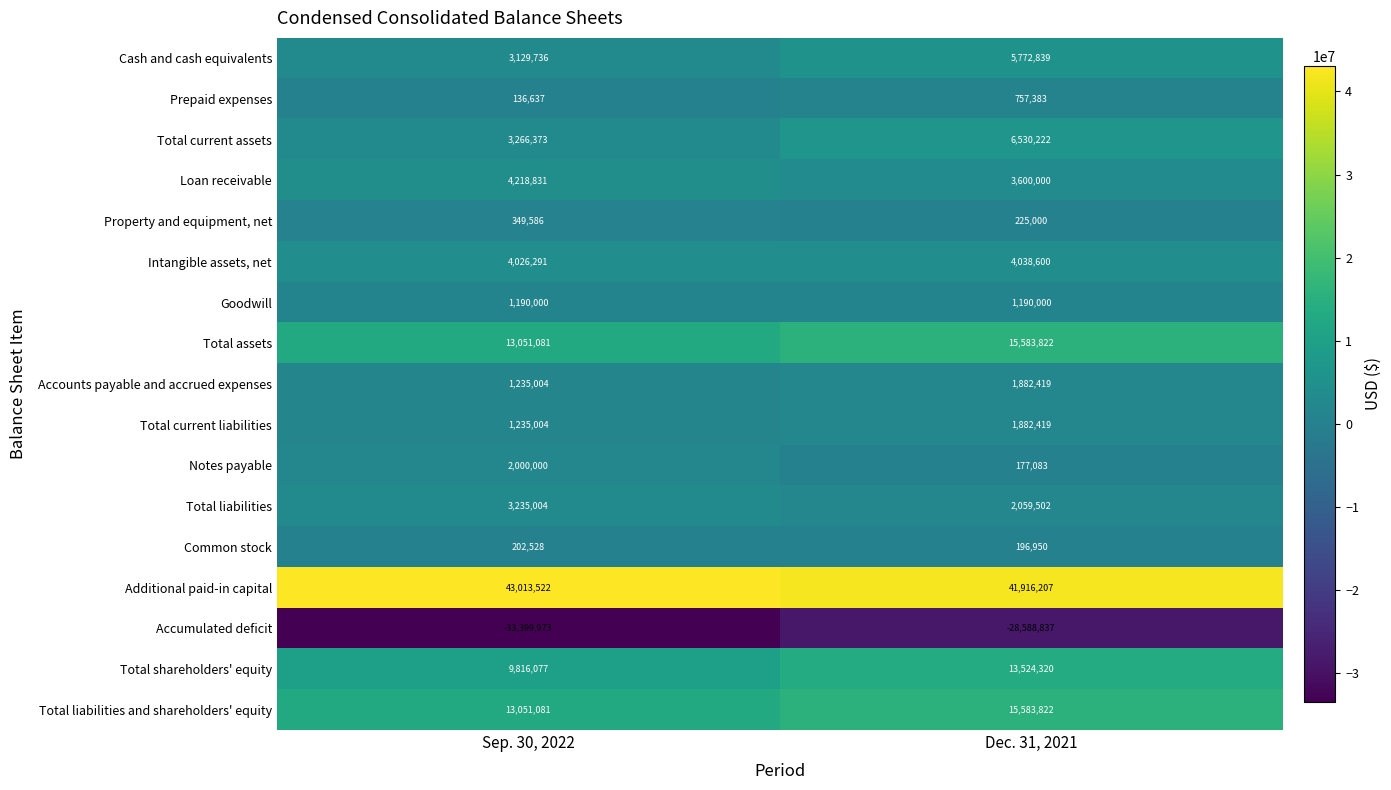

Which series changed the most between Sep. 30, 2022 and Dec. 31, 2021?

Accumulated deficit